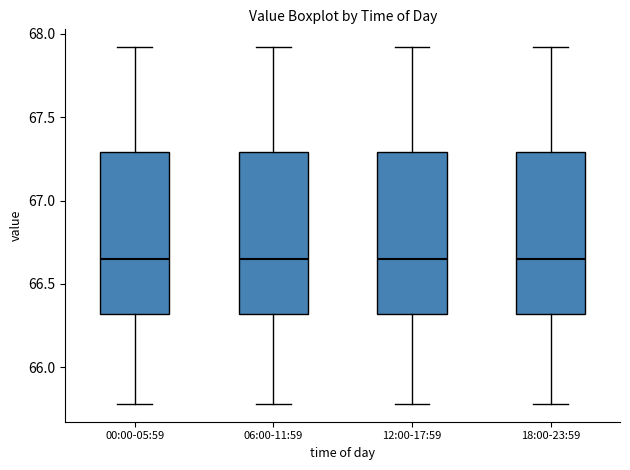

Reading left to right, read every box against the y-axis: the position of its median line, the range the box covers, and the ends of its whiskers. The values are not printed on the chart, so give them approximately, as read against the axis.

00:00-05:59: median 66.65, box 66.30 to 67.30, whiskers 65.80 to 67.90
06:00-11:59: median 66.65, box 66.30 to 67.30, whiskers 65.80 to 67.90
12:00-17:59: median 66.65, box 66.30 to 67.30, whiskers 65.80 to 67.90
18:00-23:59: median 66.65, box 66.30 to 67.30, whiskers 65.80 to 67.90